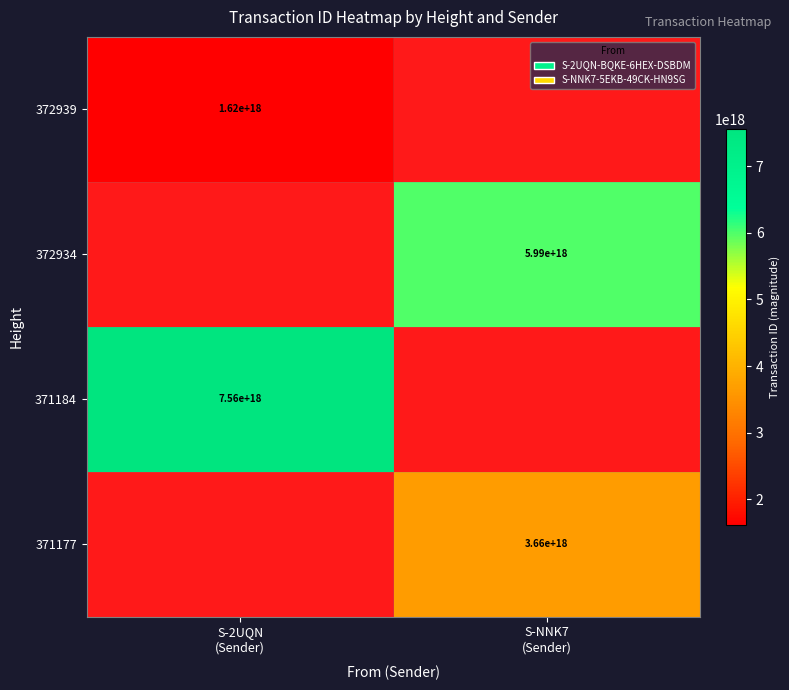

Is the value of 371184 at S-NNK7 (Sender) greater than the value of 372934 at S-NNK7 (Sender)?

No